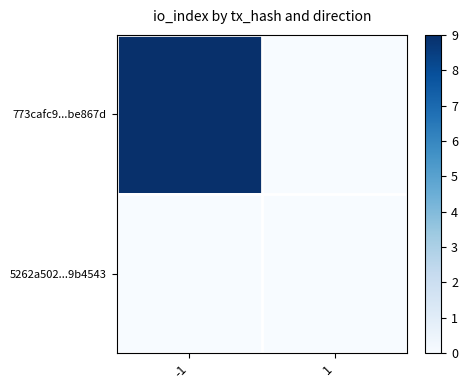

At how many categories does at least one series exceed 3?

1